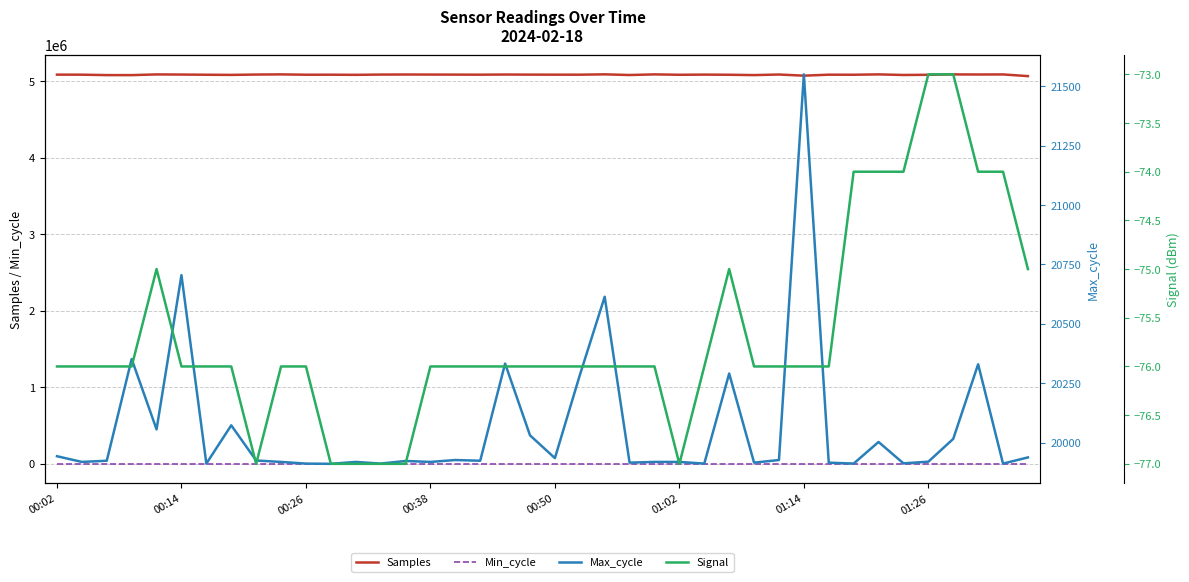

True or false: Samples and Min_cycle intersect in this chart.

False